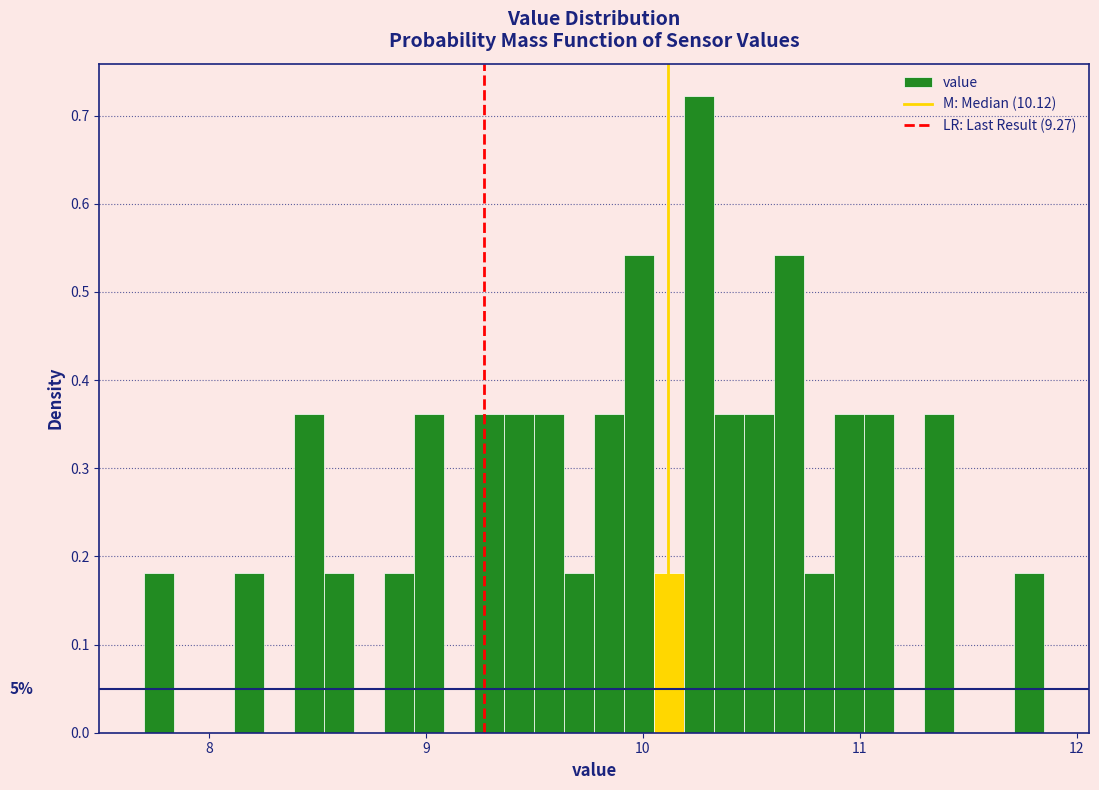

Around what value on the x-axis is the tallest bar? Give the approximate position of its centre, as read against the axis.

10.3